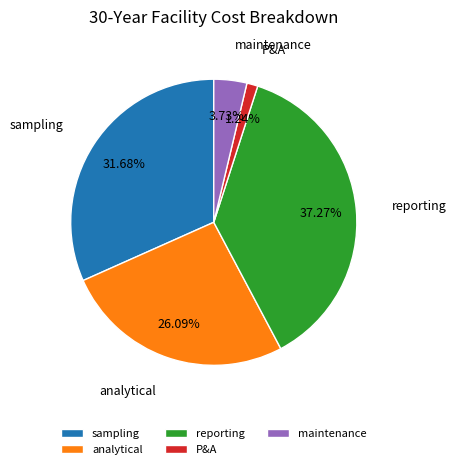

To the nearest percent, what portion does analytical represent?

26%